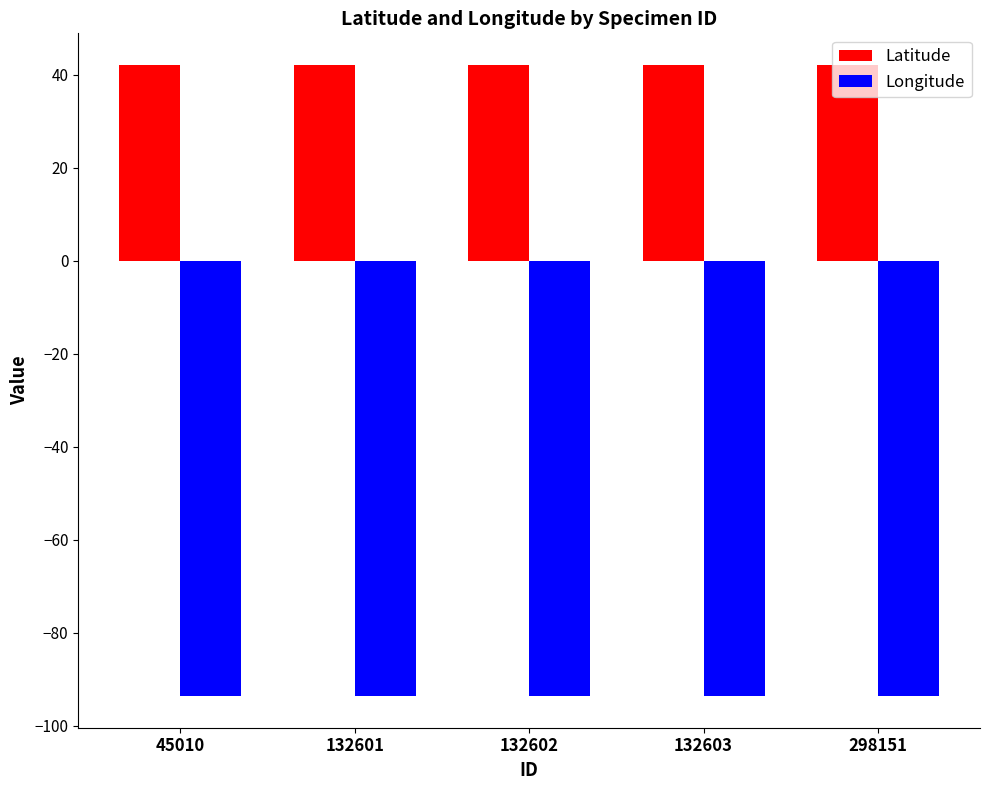

True or false: Longitude has a value of -136.2 at 298151.

False